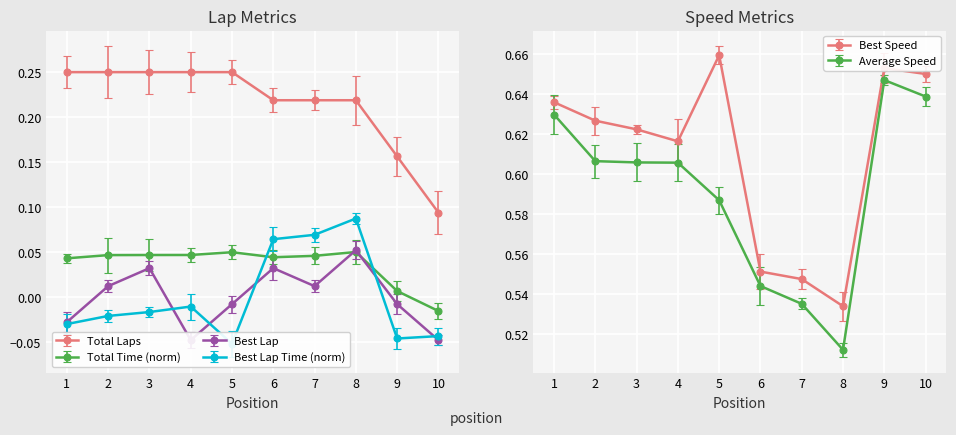

Where is the first local maximum for Total Time?

5